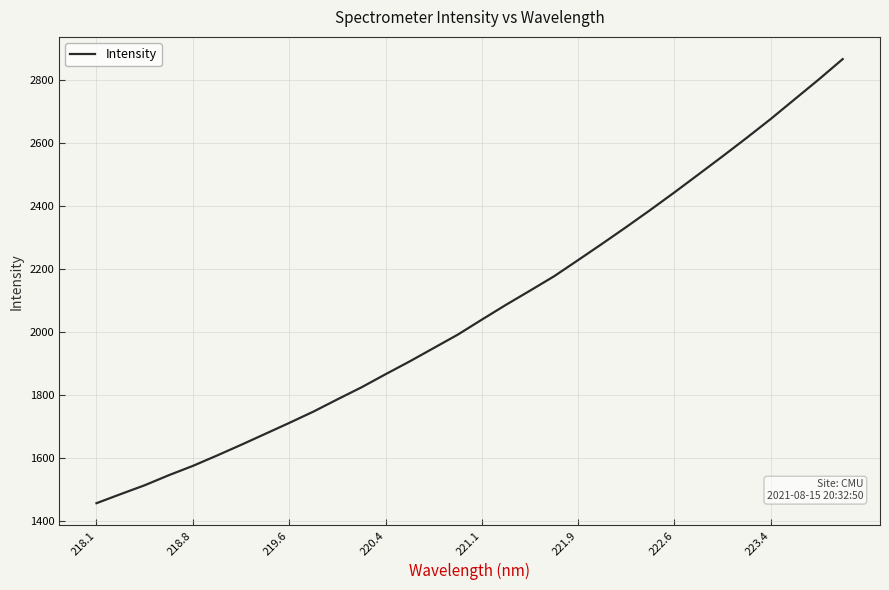

How many categories are shown in the chart?

32